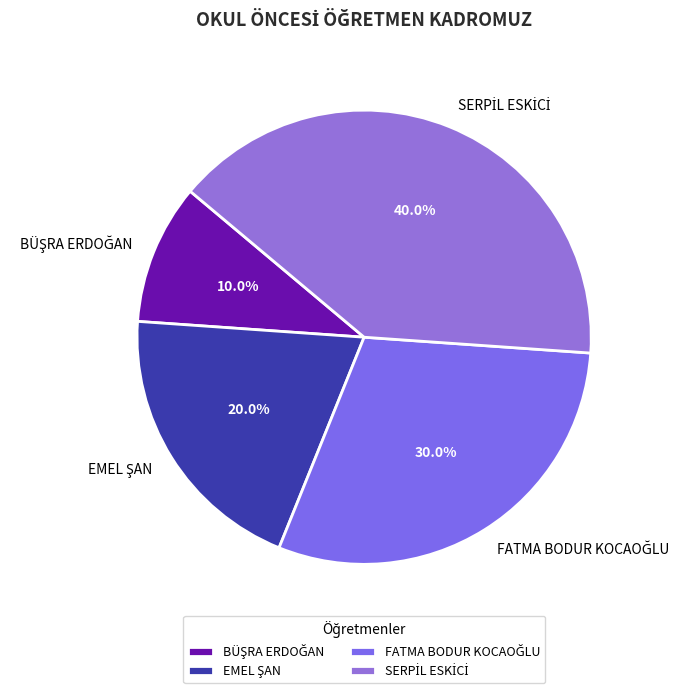

Is there a majority slice in this chart?

No